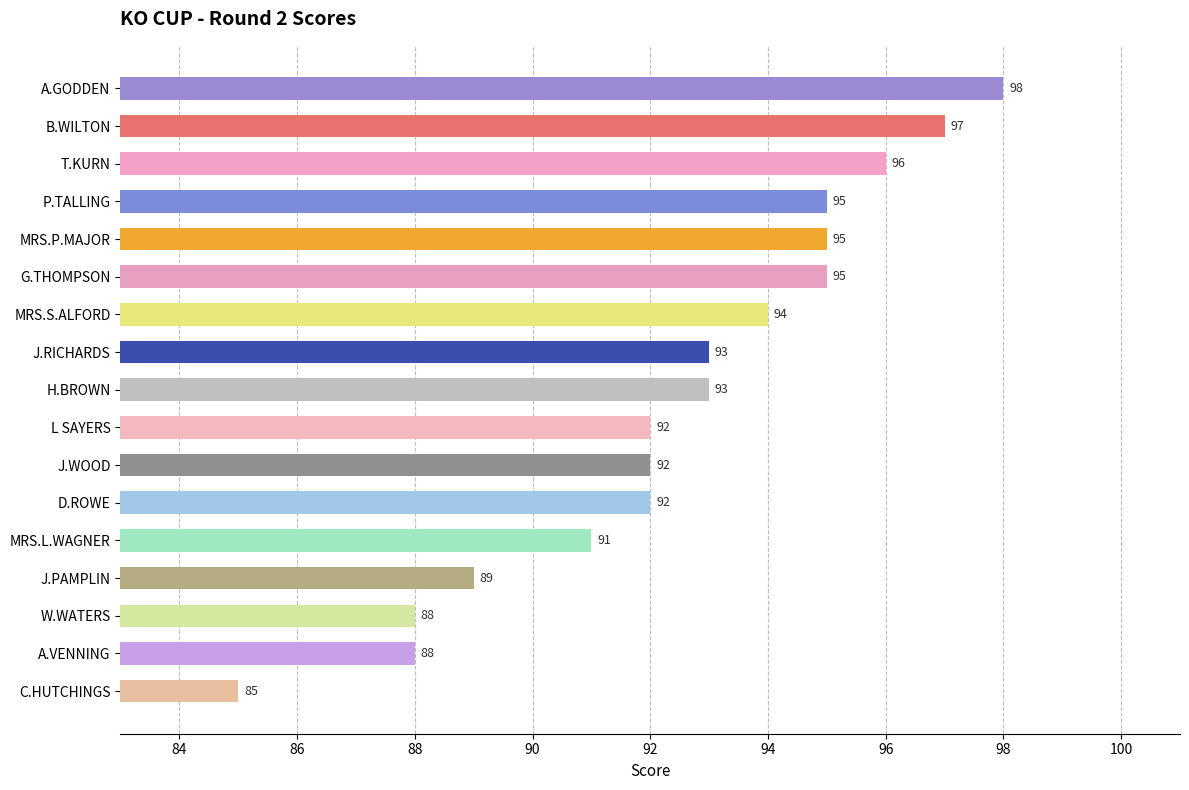

What is the label of the 6th bar from the bottom?

D.ROWE